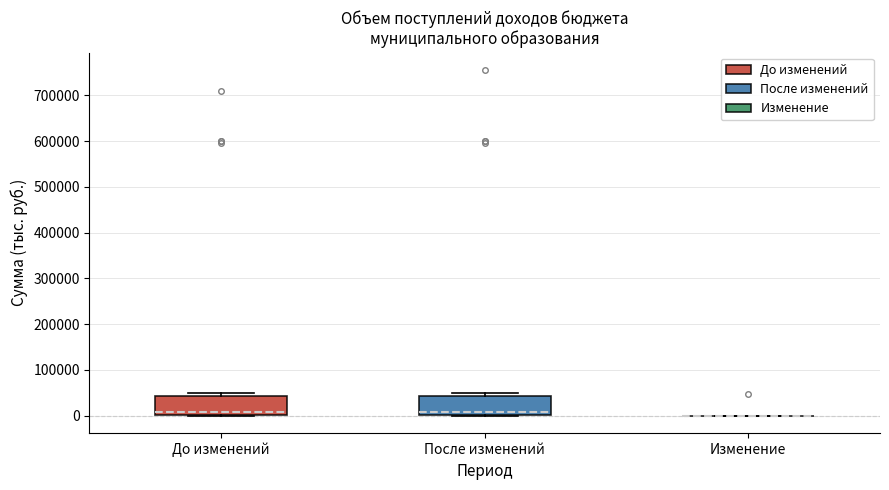

Reading left to right, read every box against the y-axis: the position of its median line, the range the box covers, and the ends of its whiskers. The values are not printed on the chart, so give them approximately, as read against the axis.

До изменений: median 10000, box 0 to 40000, whiskers 0 to 50000
После изменений: median 10000, box 0 to 40000, whiskers 0 to 50000
Изменение: box collapsed to a line at 0, whiskers 0 to 0